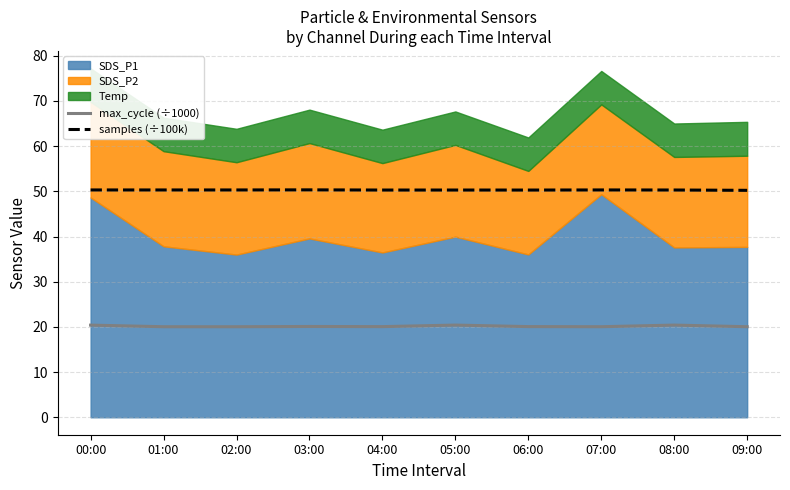

True or false: max_cycle (÷1000) and samples (÷100k) cross at least once.

False